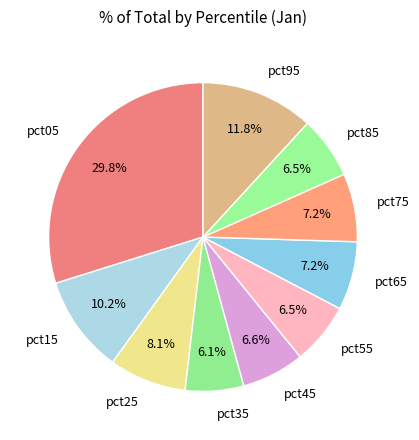

What is the largest slice in the pie chart?

pct05